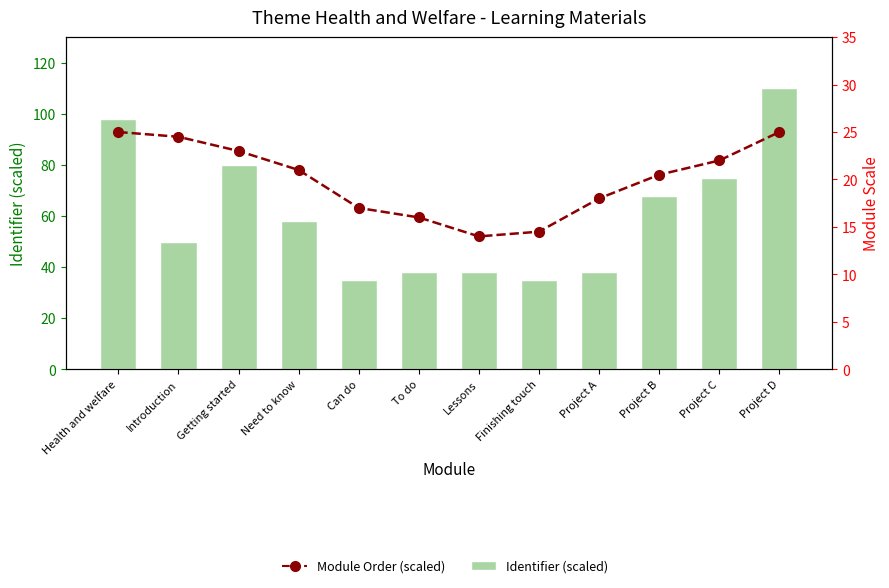

Are the bars grouped side by side (vs. stacked)?

Yes